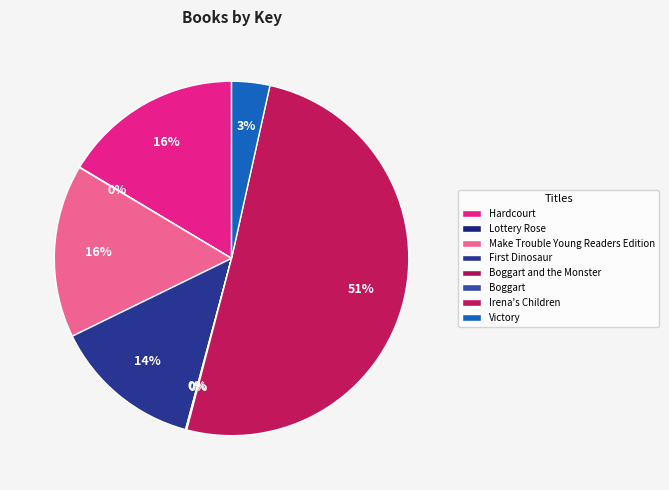

To the nearest percent, what is the average slice percentage?

12%